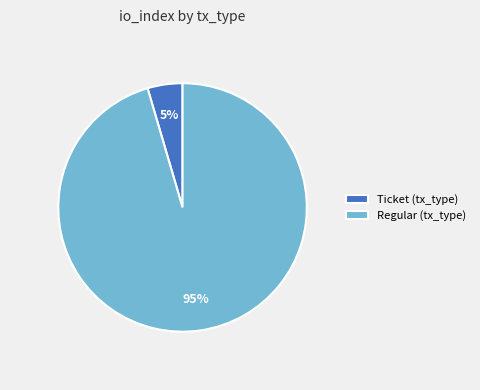

Does any single category account for the majority?

Yes